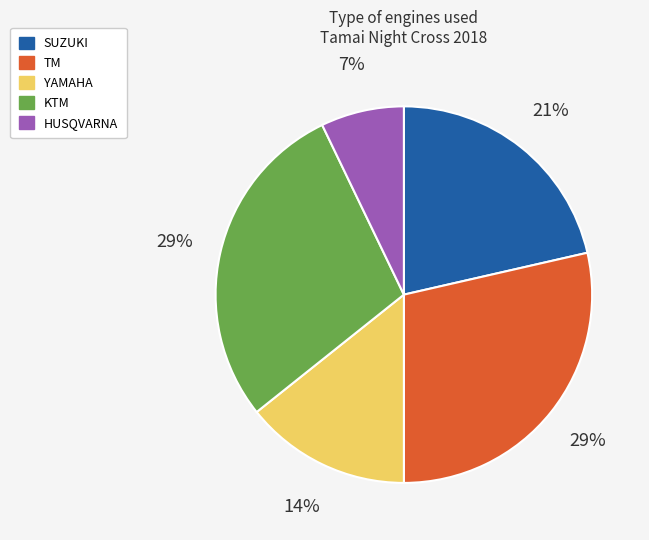

Is there a majority slice in this chart?

No